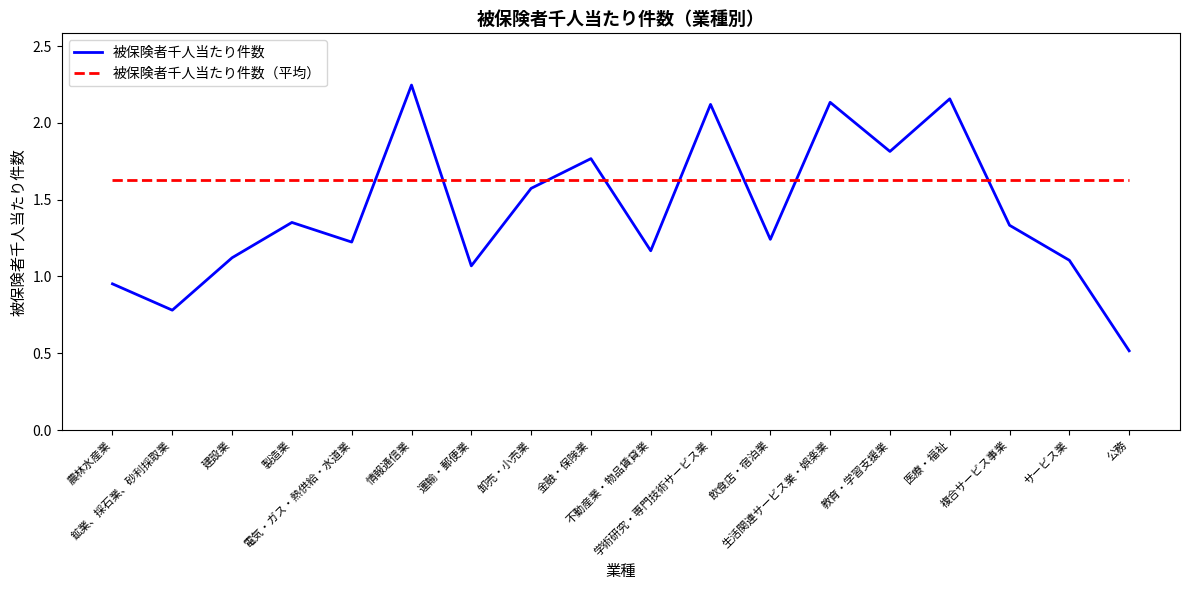

How many interior local peaks does the 被保険者千人当たり件数 series have?

6